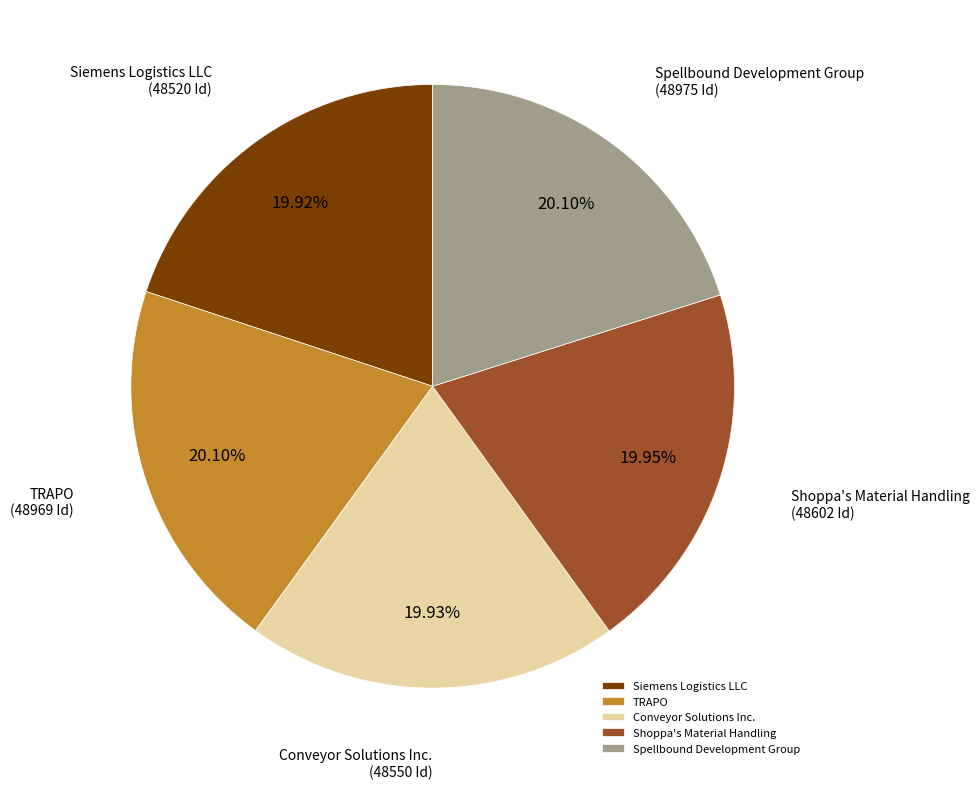

Approximately how many times larger is the value at TRAPO compared to Siemens Logistics LLC?

1.0